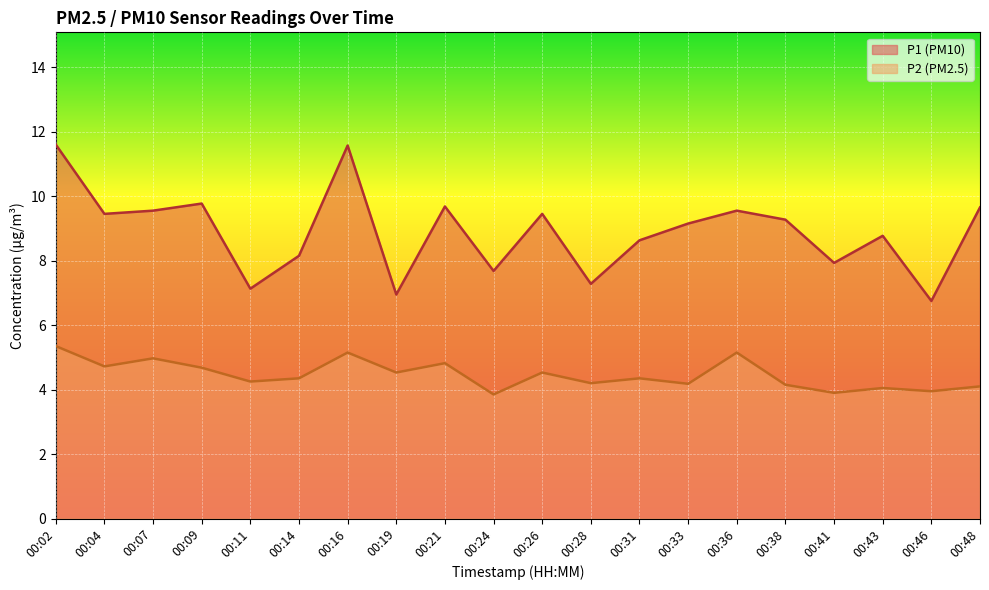

What is the difference between the maximum and second lowest values in the P2 line series?

1.4